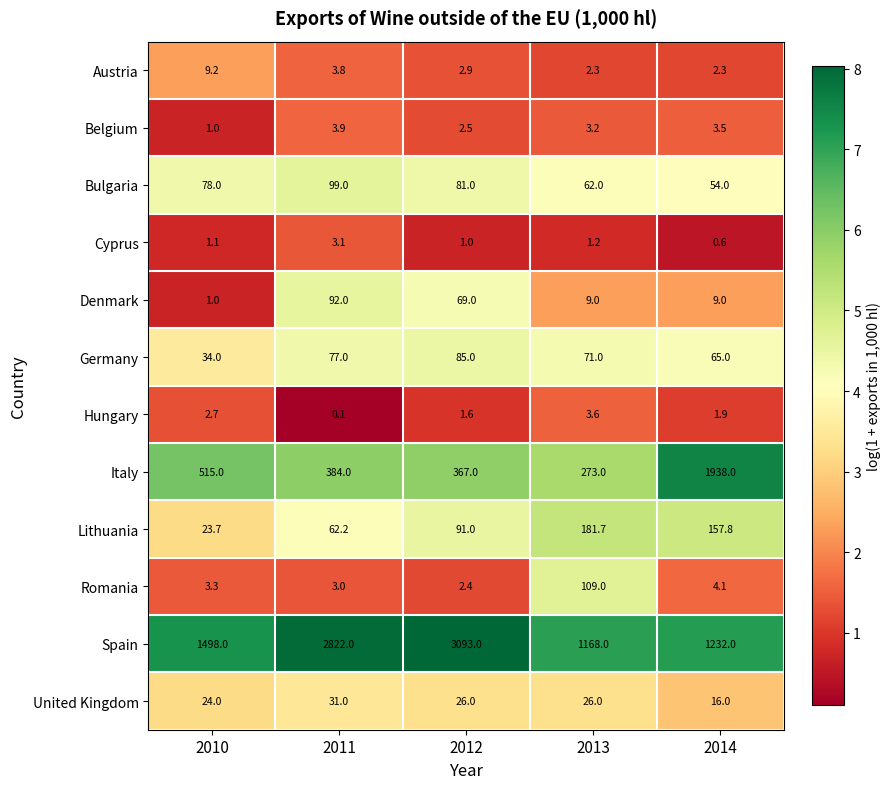

How many categories are shown in the chart?

5